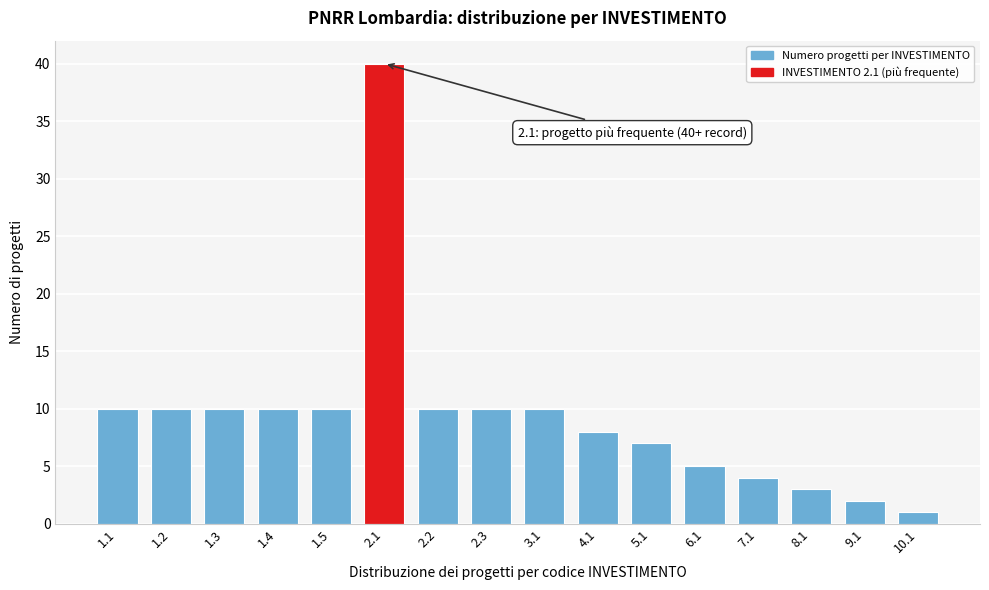

Reading left to right, what are all the values shown in this chart?

1.1=10	1.2=10	1.3=10	1.4=10	1.5=10	2.1=40	2.2=10	2.3=10	3.1=10	4.1=8	5.1=7	6.1=5	7.1=4	8.1=3	9.1=2	10.1=1